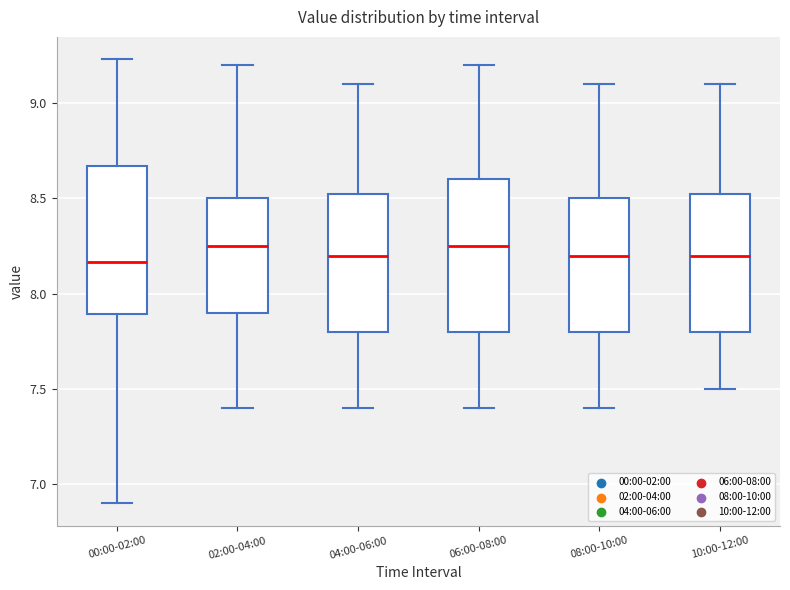

Reading left to right, read every box against the y-axis: the position of its median line, the range the box covers, and the ends of its whiskers. The values are not printed on the chart, so give them approximately, as read against the axis.

00:00-02:00: median 8.15, box 7.90 to 8.65, whiskers 6.90 to 9.25
02:00-04:00: median 8.25, box 7.90 to 8.50, whiskers 7.40 to 9.20
04:00-06:00: median 8.20, box 7.80 to 8.55, whiskers 7.40 to 9.10
06:00-08:00: median 8.25, box 7.80 to 8.60, whiskers 7.40 to 9.20
08:00-10:00: median 8.20, box 7.80 to 8.50, whiskers 7.40 to 9.10
10:00-12:00: median 8.20, box 7.80 to 8.55, whiskers 7.50 to 9.10